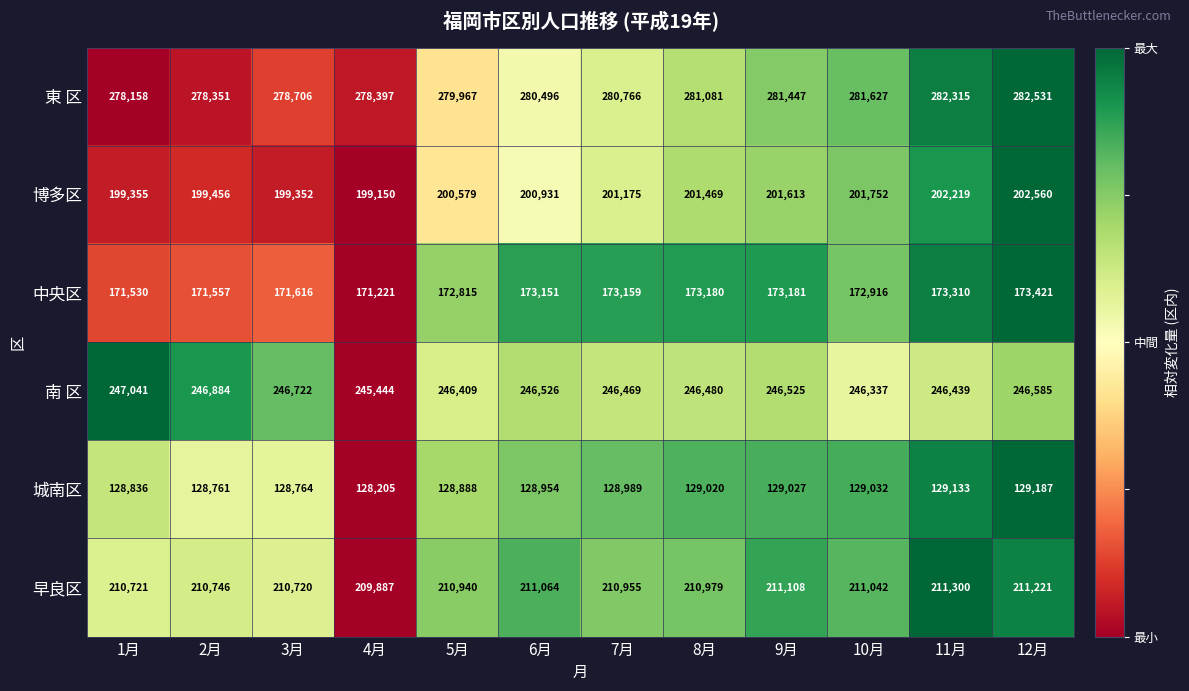

What is the spread (max minus min) of values at 1月?

149322